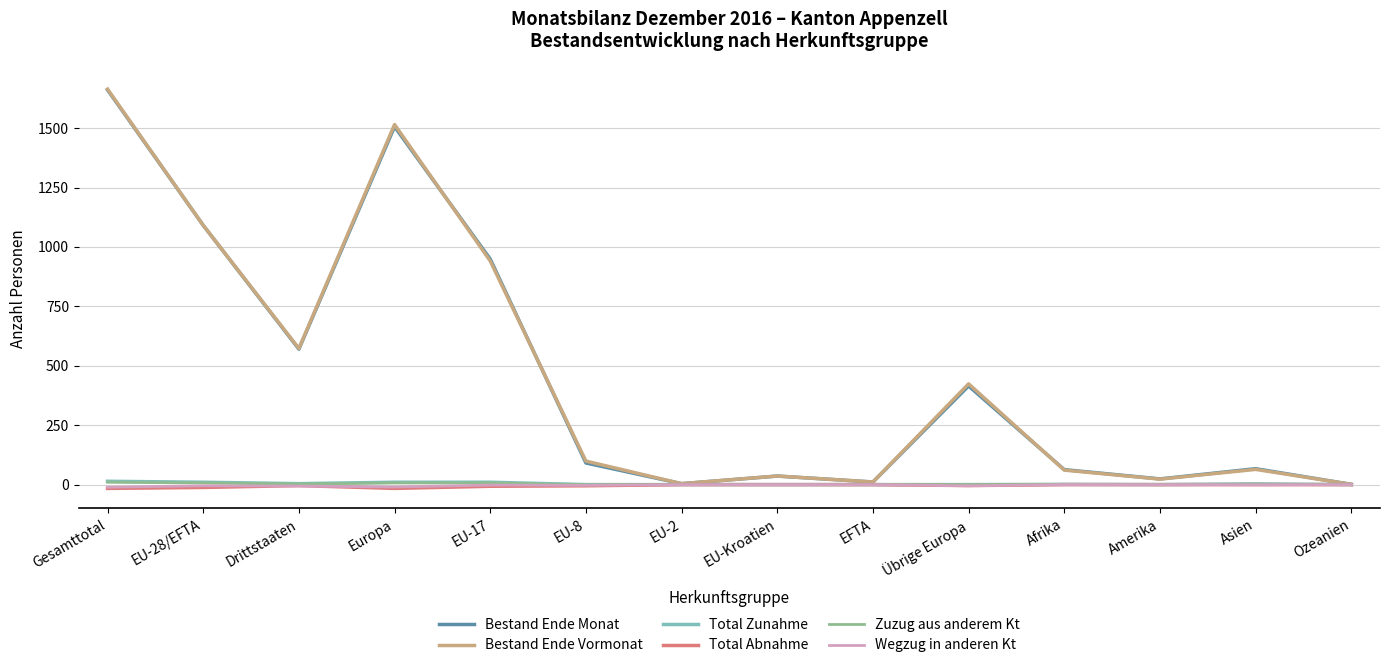

Which category has the highest value across all series?

Gesamttotal